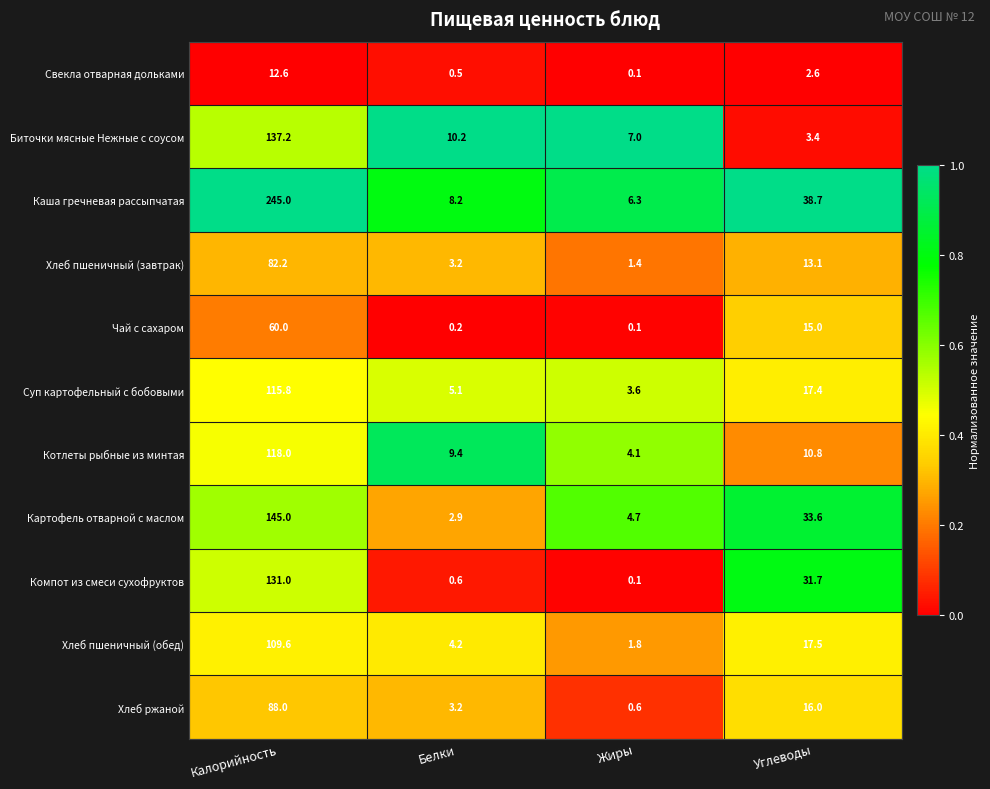

At which category is the sum across all series the highest?

Калорийность